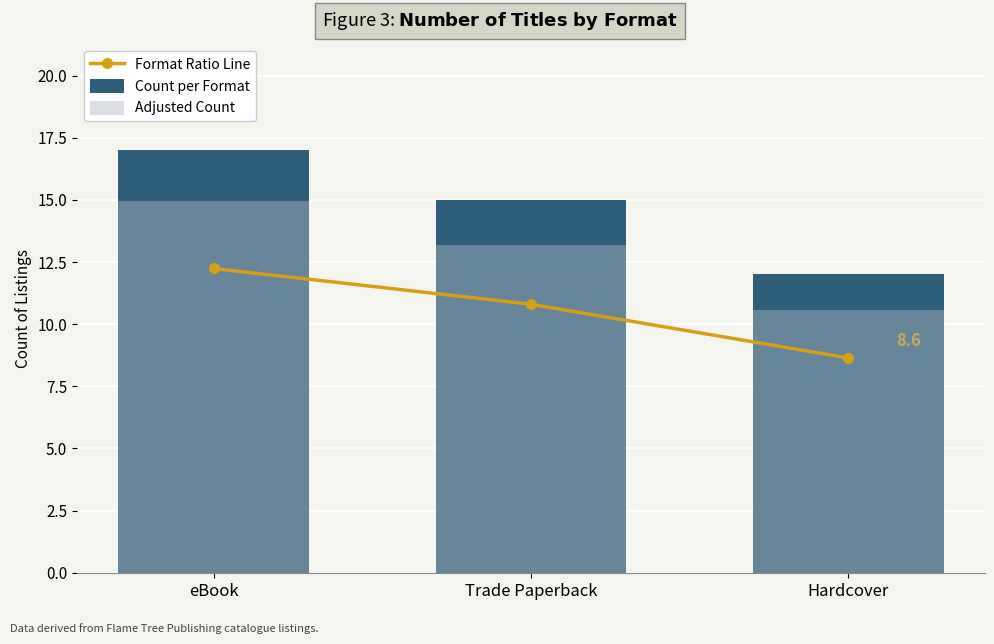

Between Trade Paperback and eBook, which is larger?

eBook